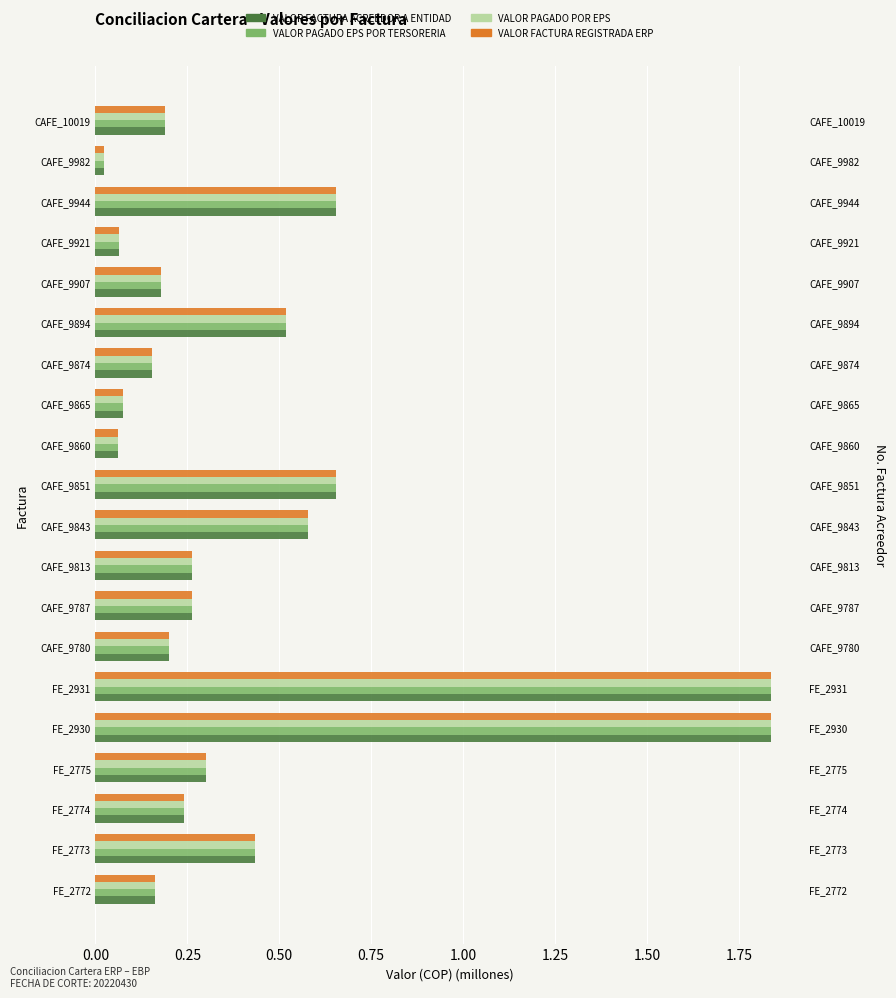

List the series in order of their peak value, lowest first.

VALOR FACTURA ACREEDOR A ENTIDAD, VALOR PAGADO EPS POR TERSORERIA, VALOR PAGADO POR EPS, VALOR FACTURA REGISTRADA ERP